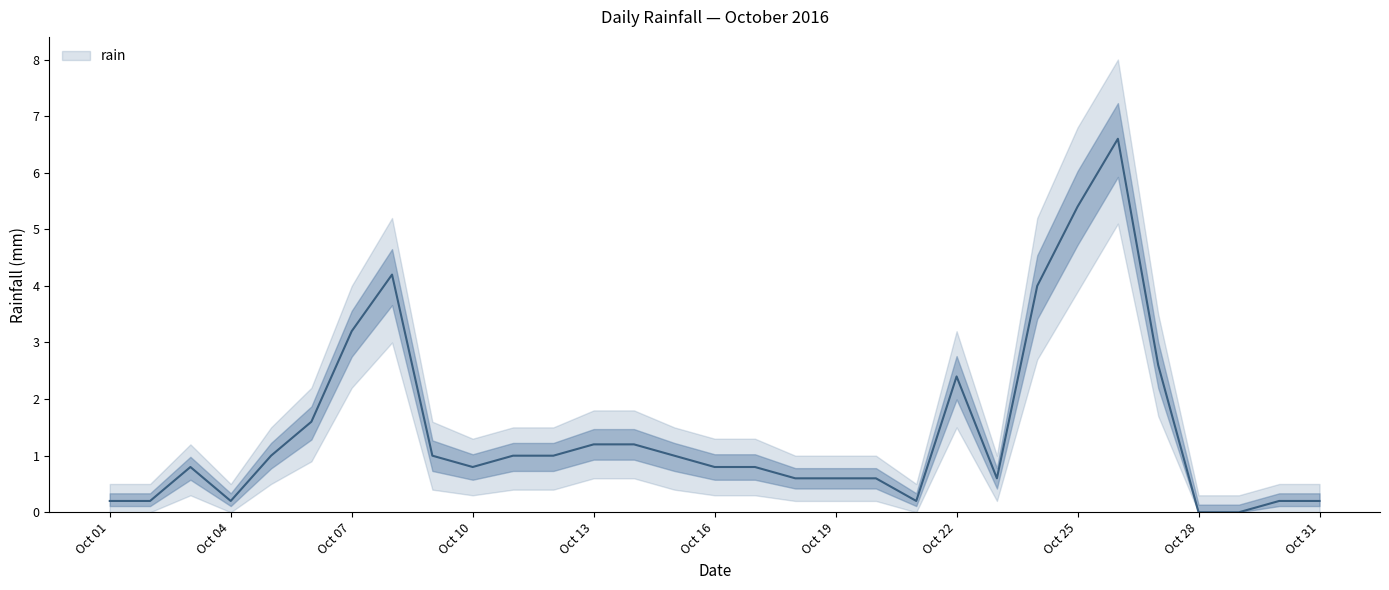

What is the approximate value of rain_upper at 2016-10-22?

3.2